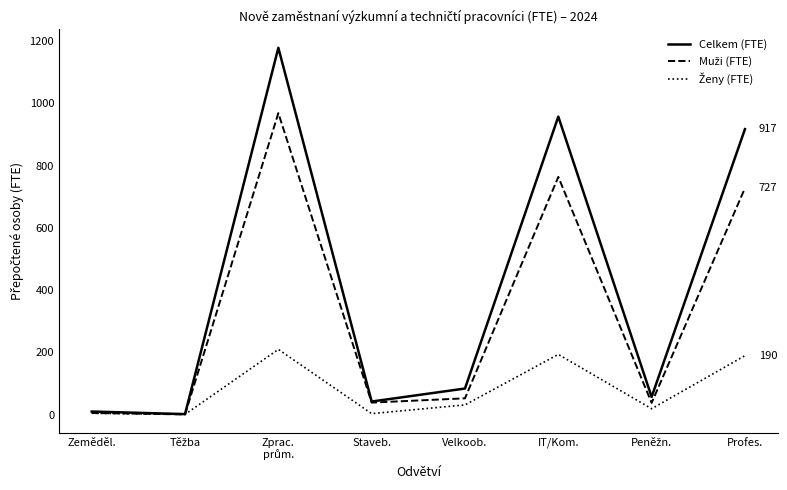

Which series has the largest total across all categories?

Celkem (FTE)